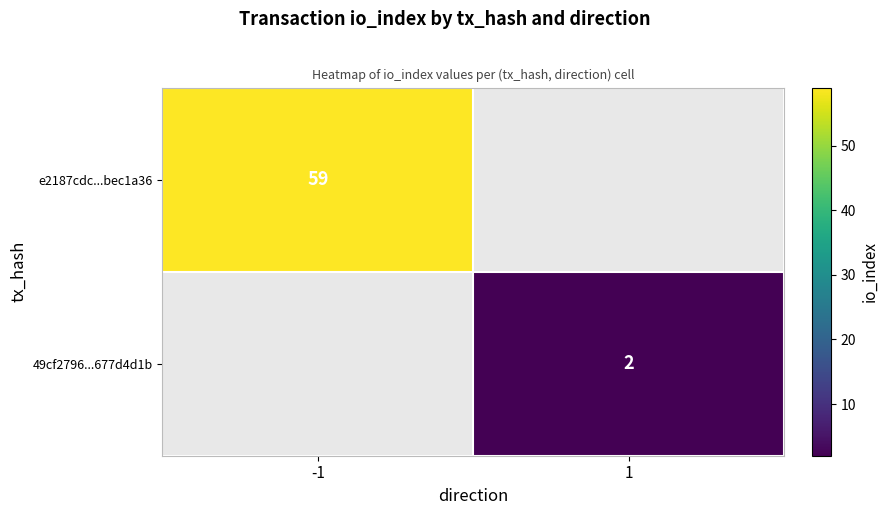

The e2187cdc...bec1a36 series shows 59 at -1. True or false?

True